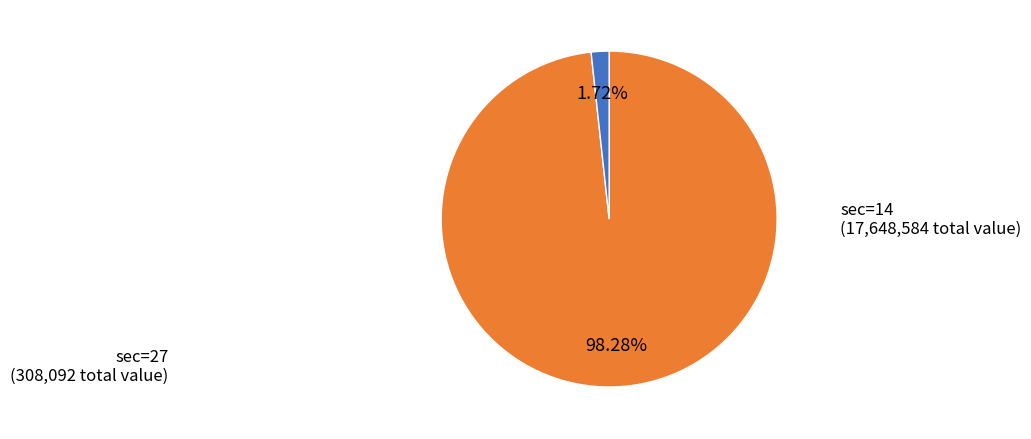

Does any single category account for the majority?

Yes